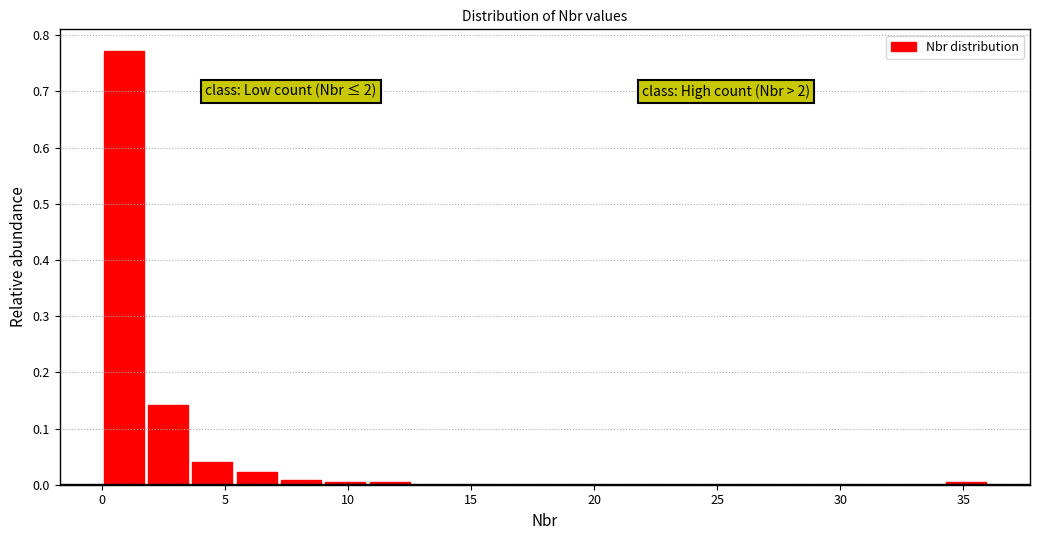

Read against the x-axis, roughly where is the centre of the tallest bar?

1.0